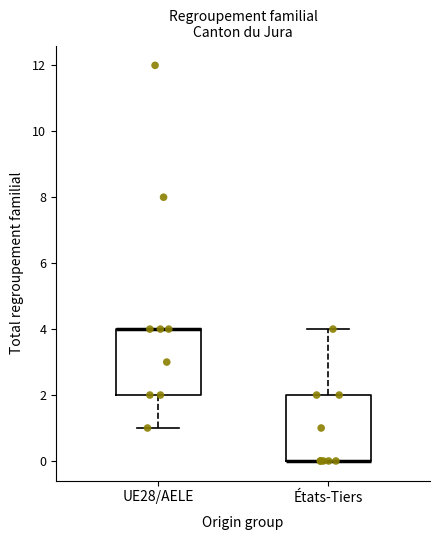

Reading left to right, transcribe this box plot: for each box, give where its median line is, the range the box spans, and where its two whiskers end, as read against the y-axis. The values are not printed on the chart, so give them approximately, as read against the axis.

UE28/AELE: median 4 (drawn on the box's upper edge), box 2 to 4, whiskers 1 to 4
États-Tiers: median 0 (drawn on the box's lower edge), box 0 to 2, whiskers 0 to 4